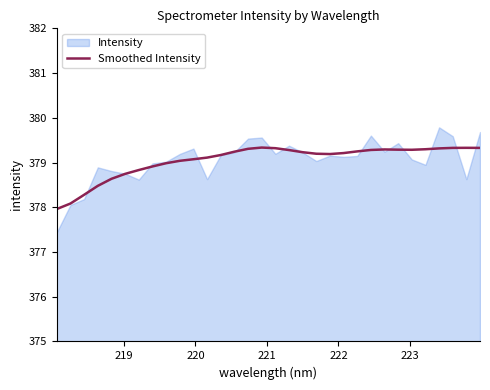

What is the lowest value of the Smoothed Intensity series?

378.0